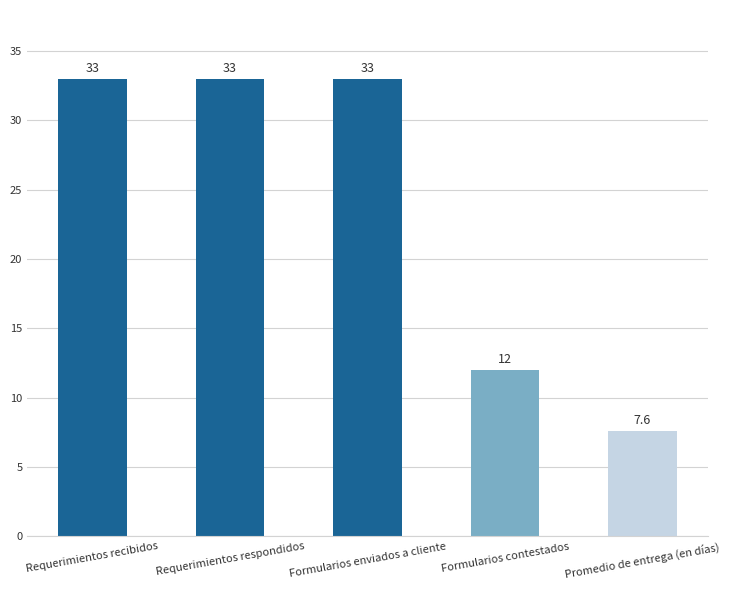

What is the greatest value displayed?

33.0